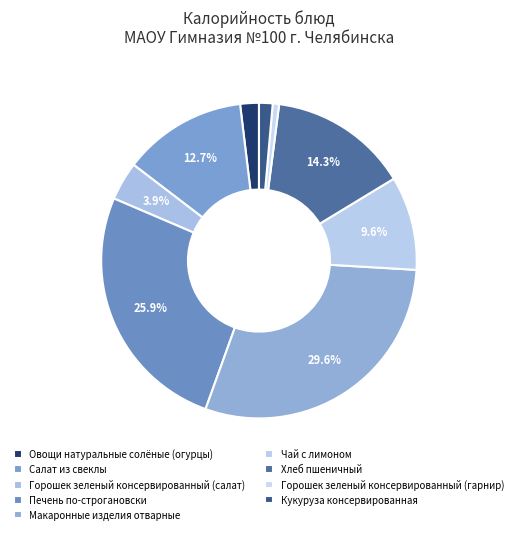

To the nearest percent, what percentage of the pie is Горошек зеленый консервированный (гарнир)?

1%